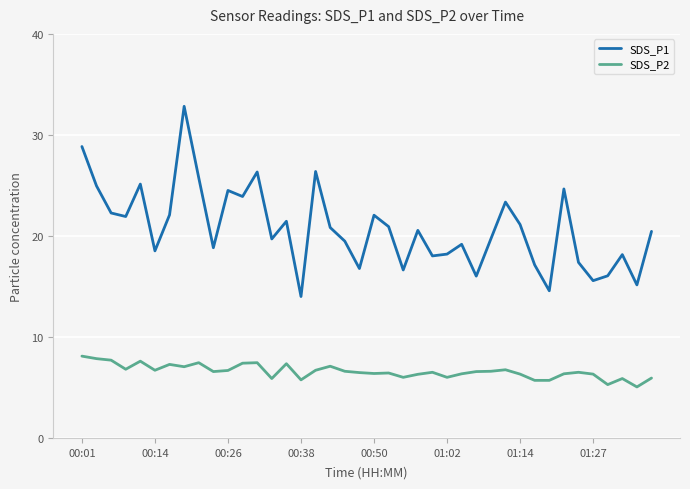

What is the average value of the SDS_P1 series?

20.7